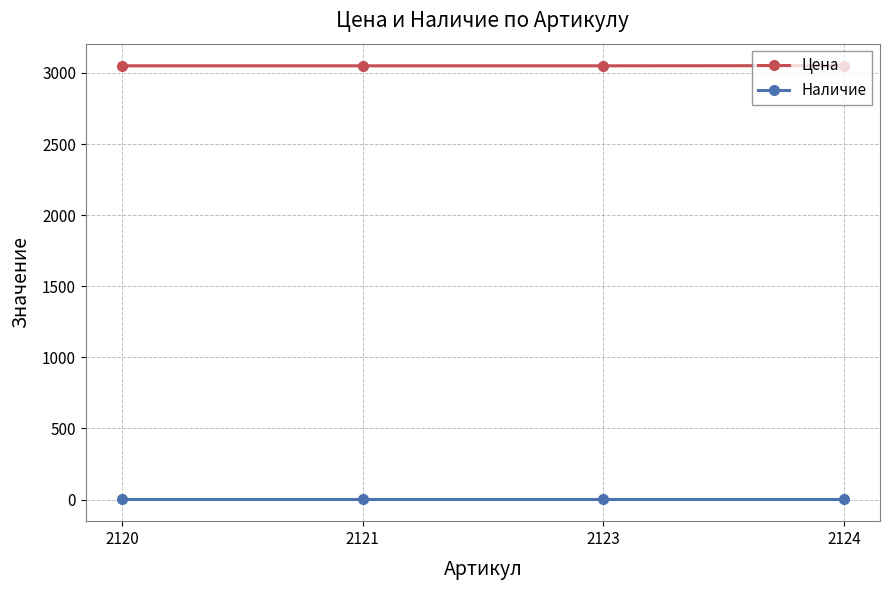

True or false: Наличие and Цена intersect in this chart.

False